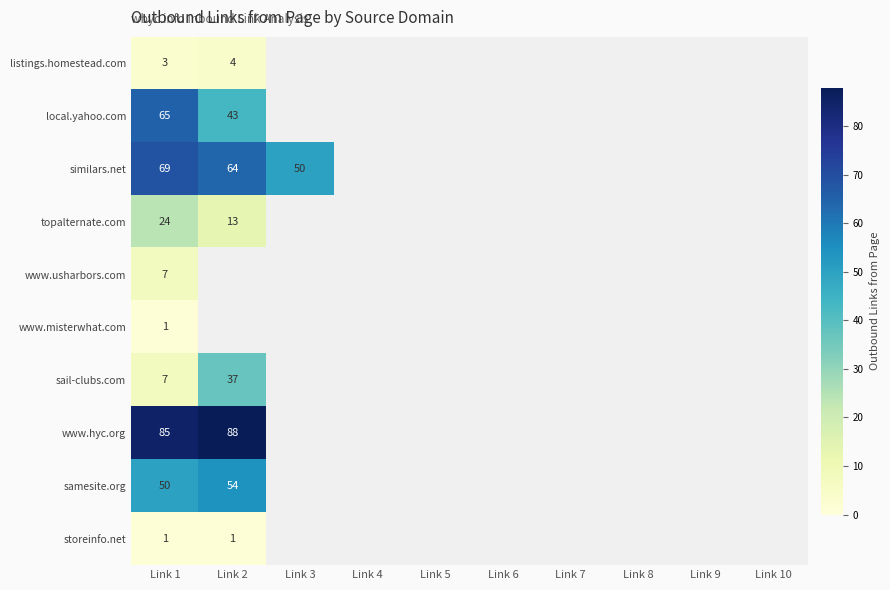

The value of topalternate.com at Link 1 is 35. True or false?

False